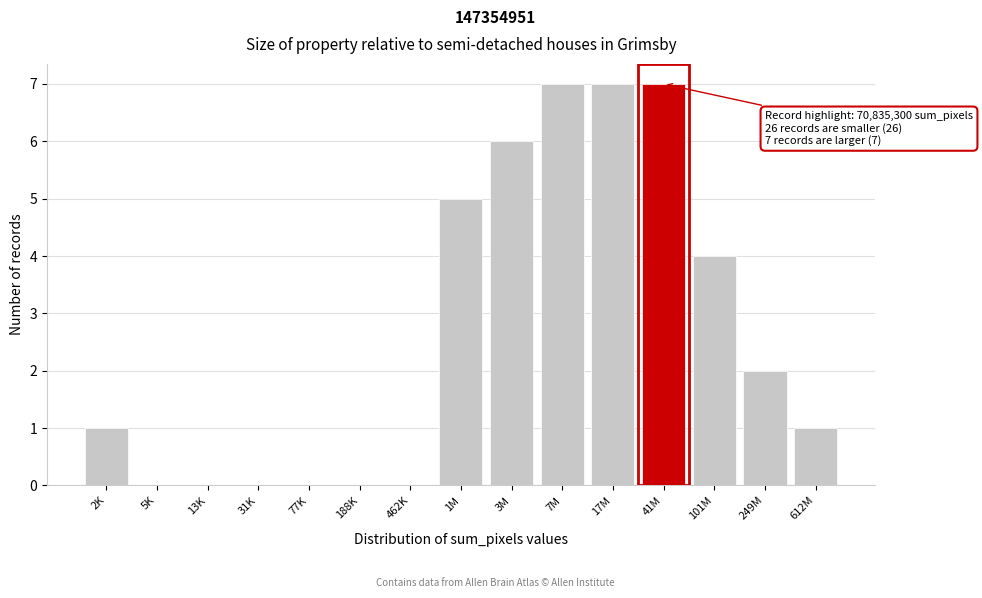

Reading left to right, list all the values displayed in this chart.

2K=1	5K=0	13K=0	31K=0	77K=0	188K=0	462K=0	1M=5	3M=6	7M=7	17M=7	41M=7	101M=4	249M=2	612M=1